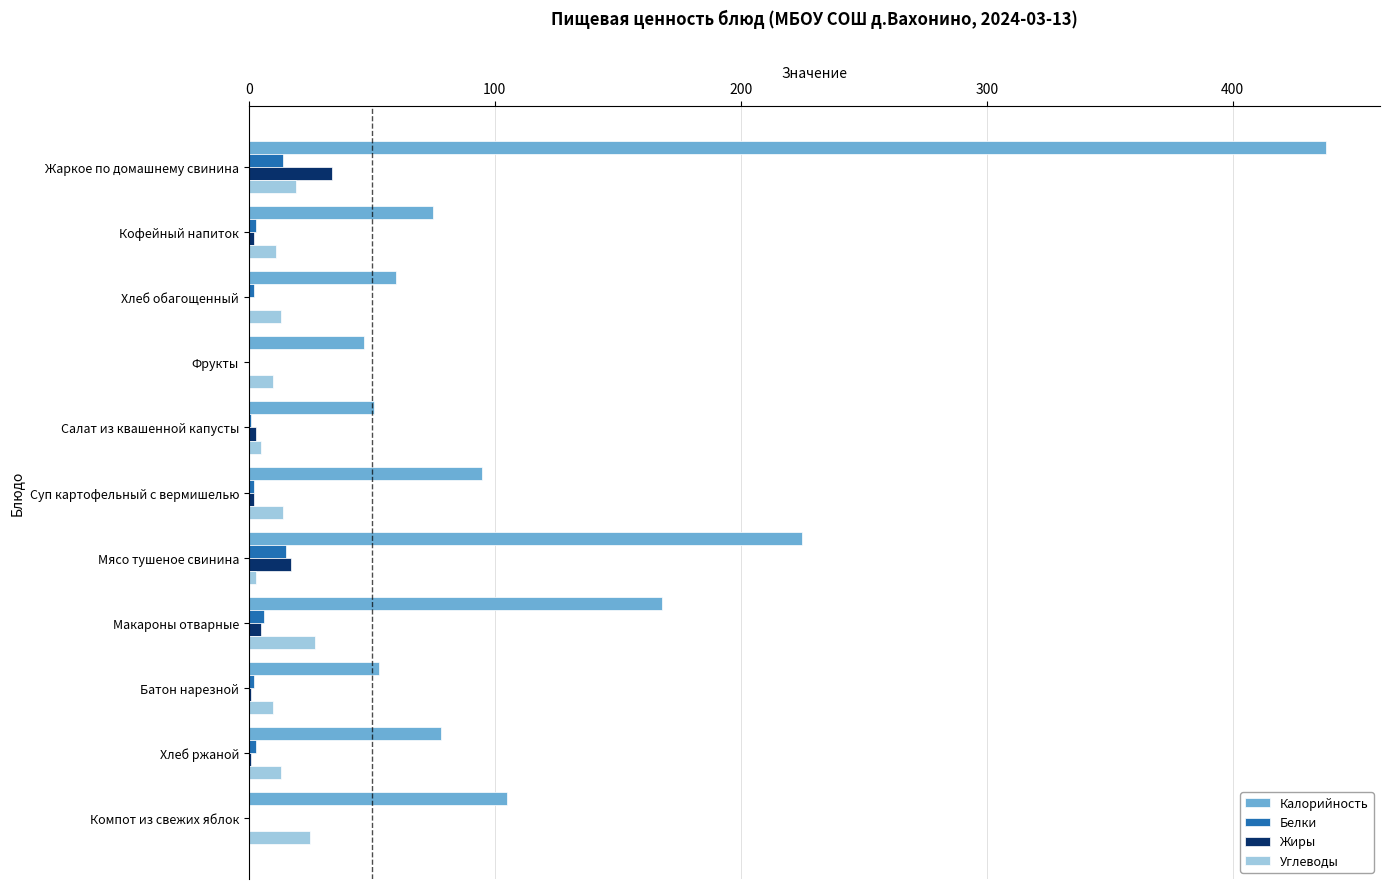

What is the maximum value shown in the chart?

438